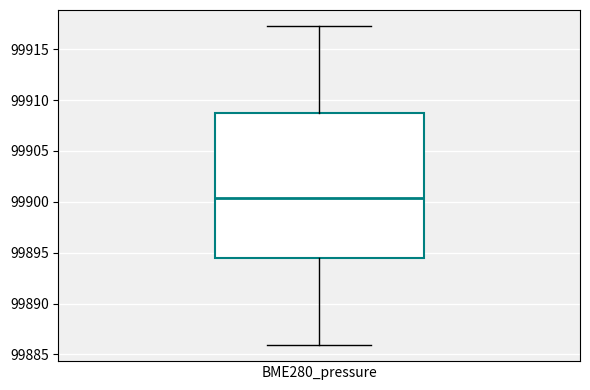

Read this box plot against the y-axis: the position of the median line, the range covered by the box, and the ends of both whiskers. The values are not printed on the chart, so give them approximately, as read against the axis.

median 99900.5, box 99894.5 to 99909.0, whiskers 99886.0 to 99917.5